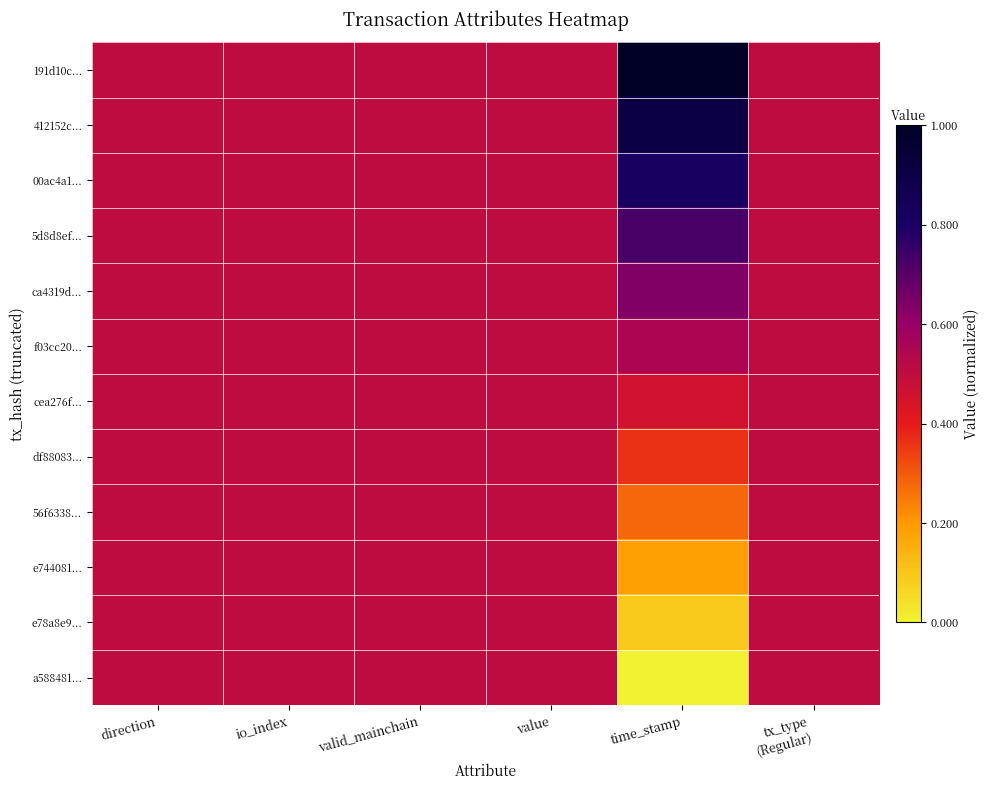

Reading right to left, extract all data points from this chart.

191d10c...: tx_type
(Regular)=0.5	time_stamp=1.0	value=0.5	valid_mainchain=0.5	io_index=0.5	direction=0.5
412152c...: tx_type
(Regular)=0.5	time_stamp=0.9	value=0.5	valid_mainchain=0.5	io_index=0.5	direction=0.5
00ac4a1...: tx_type
(Regular)=0.5	time_stamp=0.8	value=0.5	valid_mainchain=0.5	io_index=0.5	direction=0.5
5d8d8ef...: tx_type
(Regular)=0.5	time_stamp=0.7	value=0.5	valid_mainchain=0.5	io_index=0.5	direction=0.5
ca4319d...: tx_type
(Regular)=0.5	time_stamp=0.6	value=0.5	valid_mainchain=0.5	io_index=0.5	direction=0.5
f03cc20...: tx_type
(Regular)=0.5	time_stamp=0.5	value=0.5	valid_mainchain=0.5	io_index=0.5	direction=0.5
cea276f...: tx_type
(Regular)=0.5	time_stamp=0.5	value=0.5	valid_mainchain=0.5	io_index=0.5	direction=0.5
df88083...: tx_type
(Regular)=0.5	time_stamp=0.4	value=0.5	valid_mainchain=0.5	io_index=0.5	direction=0.5
56f6338...: tx_type
(Regular)=0.5	time_stamp=0.3	value=0.5	valid_mainchain=0.5	io_index=0.5	direction=0.5
e744081...: tx_type
(Regular)=0.5	time_stamp=0.2	value=0.5	valid_mainchain=0.5	io_index=0.5	direction=0.5
e78a8e9...: tx_type
(Regular)=0.5	time_stamp=0.1	value=0.5	valid_mainchain=0.5	io_index=0.5	direction=0.5
a588481...: tx_type
(Regular)=0.5	time_stamp=0.0	value=0.5	valid_mainchain=0.5	io_index=0.5	direction=0.5